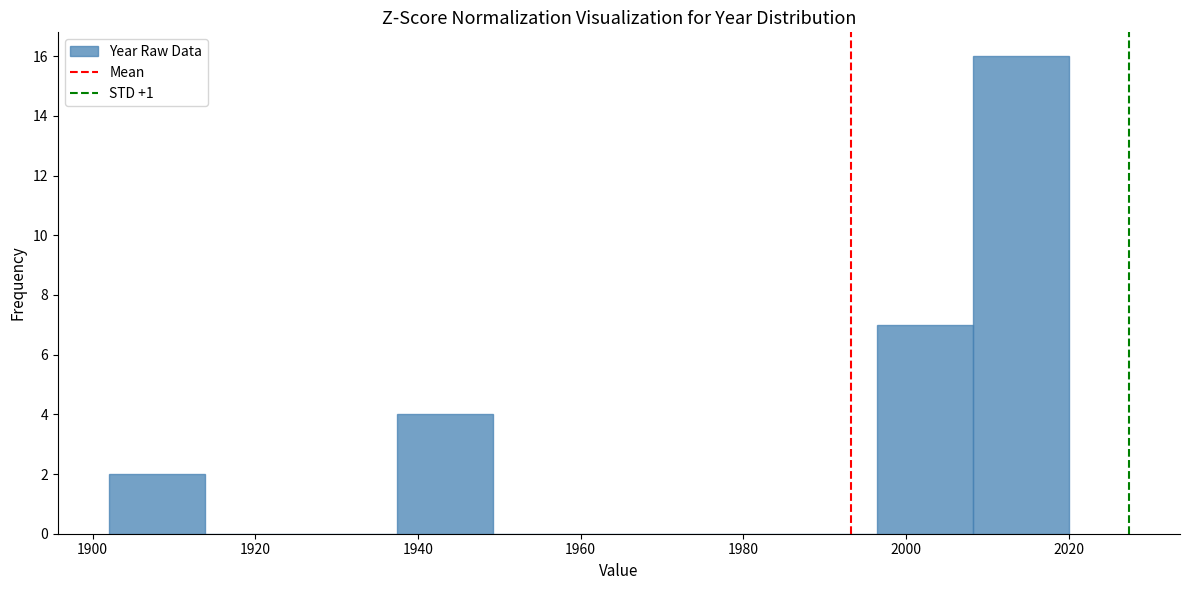

What is the height of the bar covering 2008.2 to 2020.0 on the x-axis? Neither the bar edges nor the heights are printed on the chart, so give them approximately, as read against the axes.

16